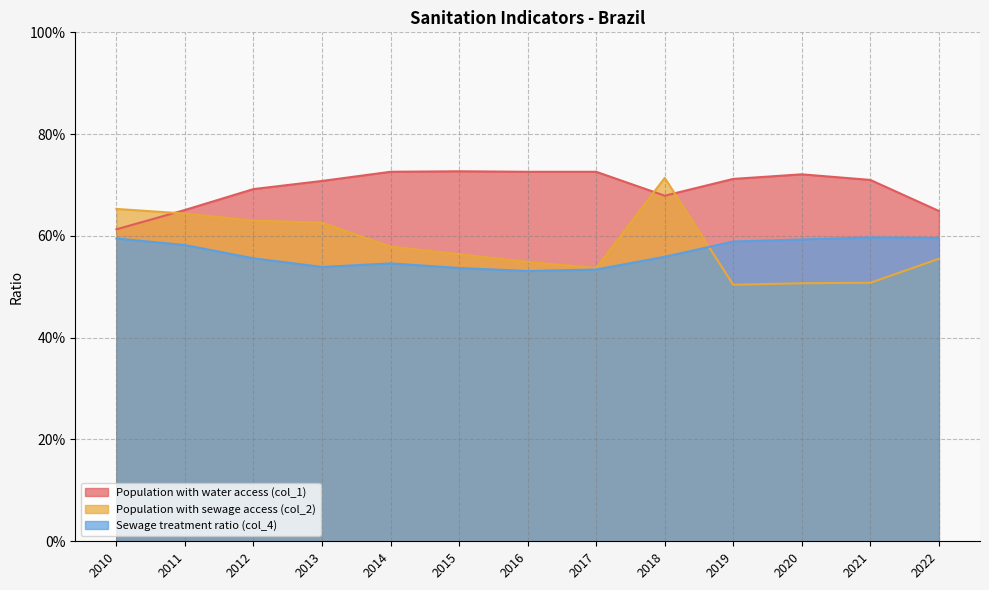

At which category is the sum across all series the highest?

2018